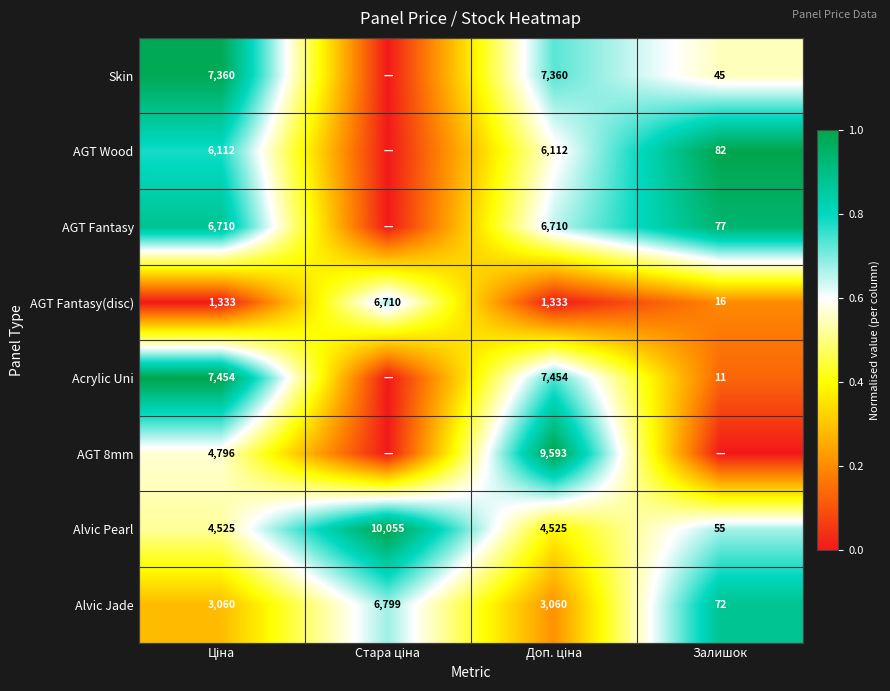

What is the average value of the AGT Fantasy(disc) series?

2348